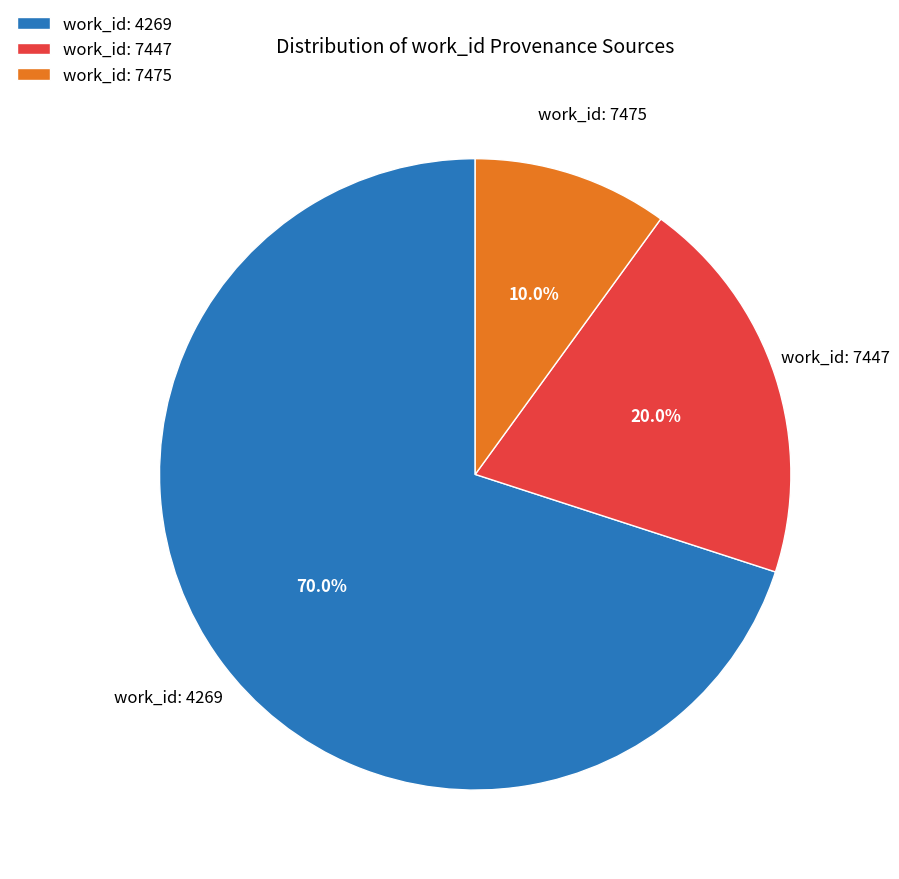

Count the number of slices in the pie.

3